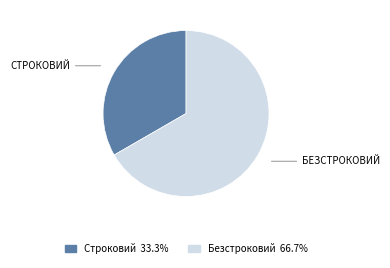

What is the largest slice in the pie chart?

Безстроковий